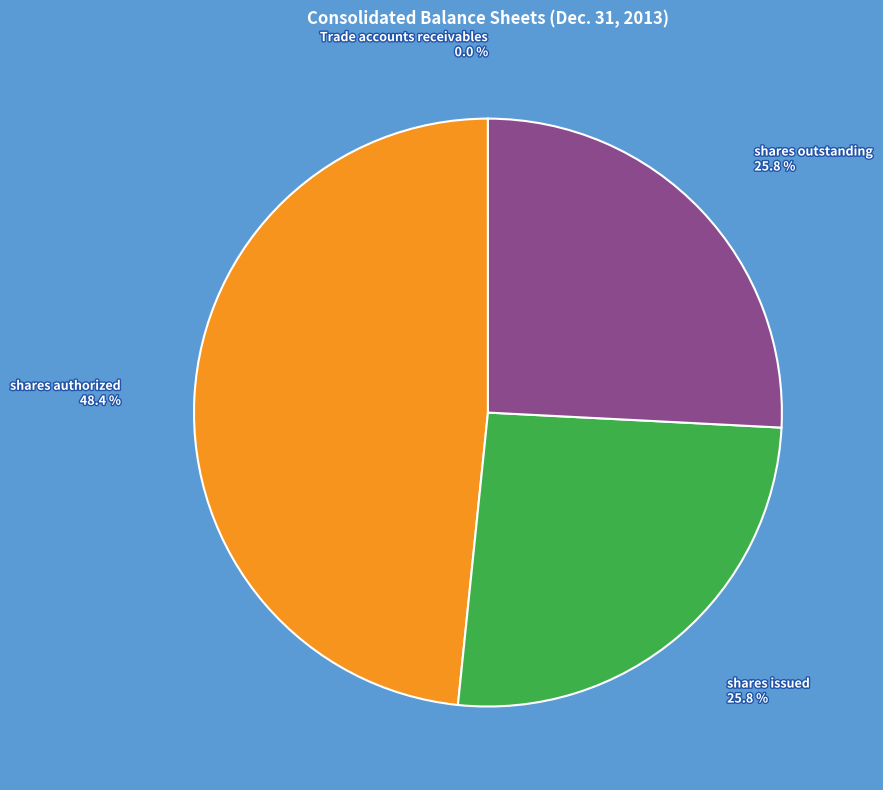

Is there any slice that represents more than half of the pie?

No